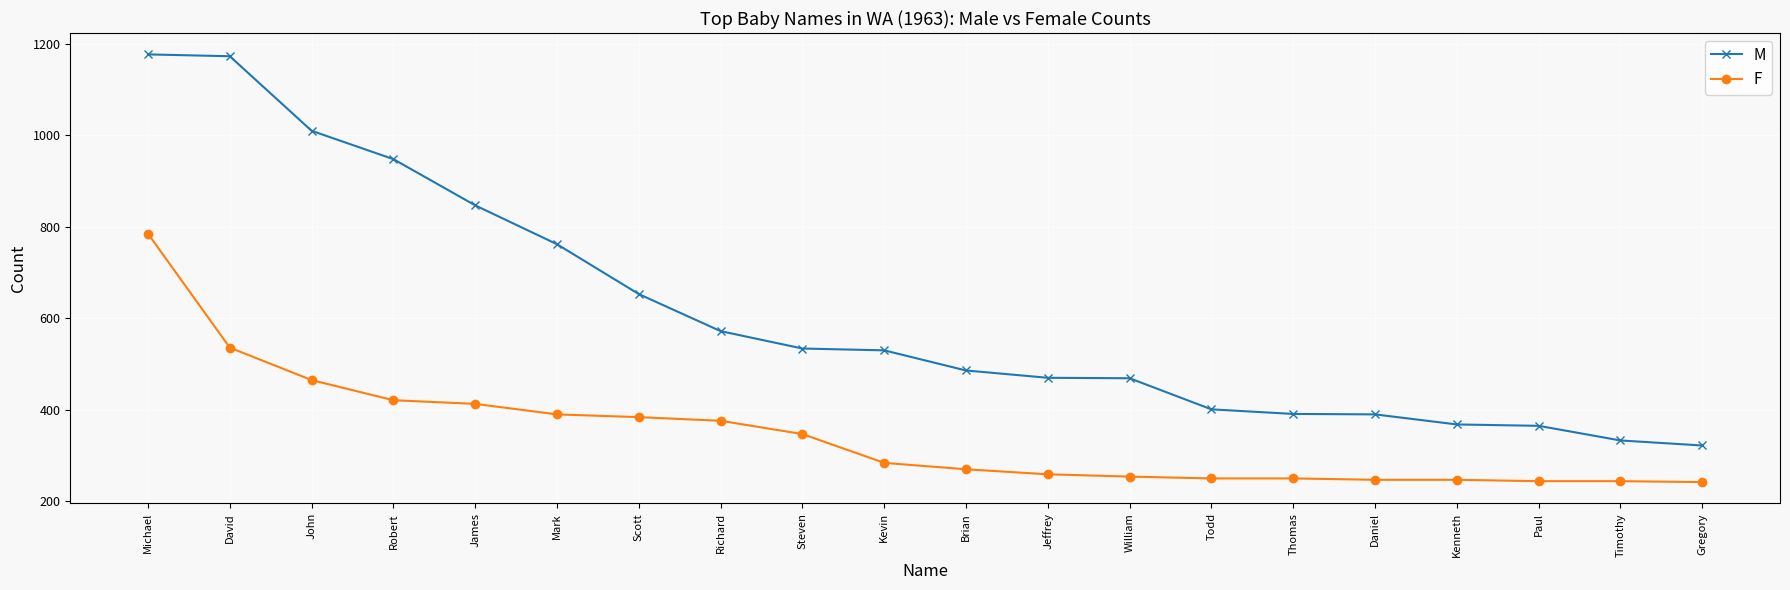

What are all the series names shown in the legend?

M, F